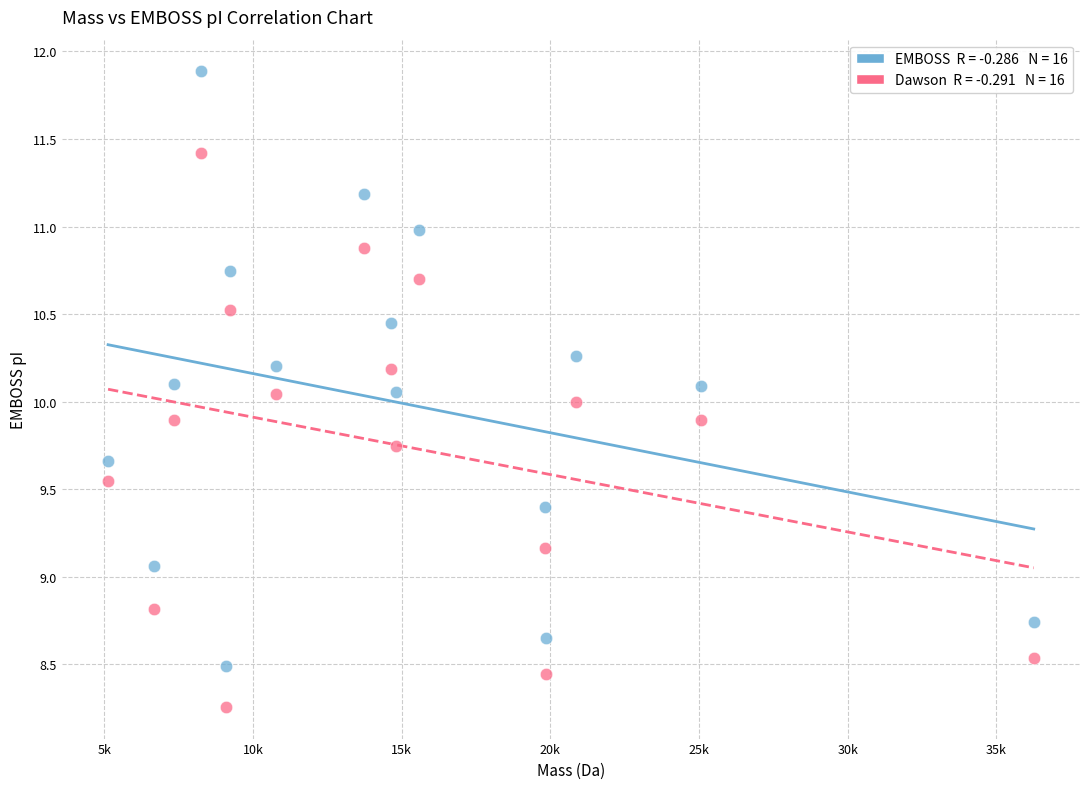

Across all data points, what is the range of X values (max minus min)?

31134.8